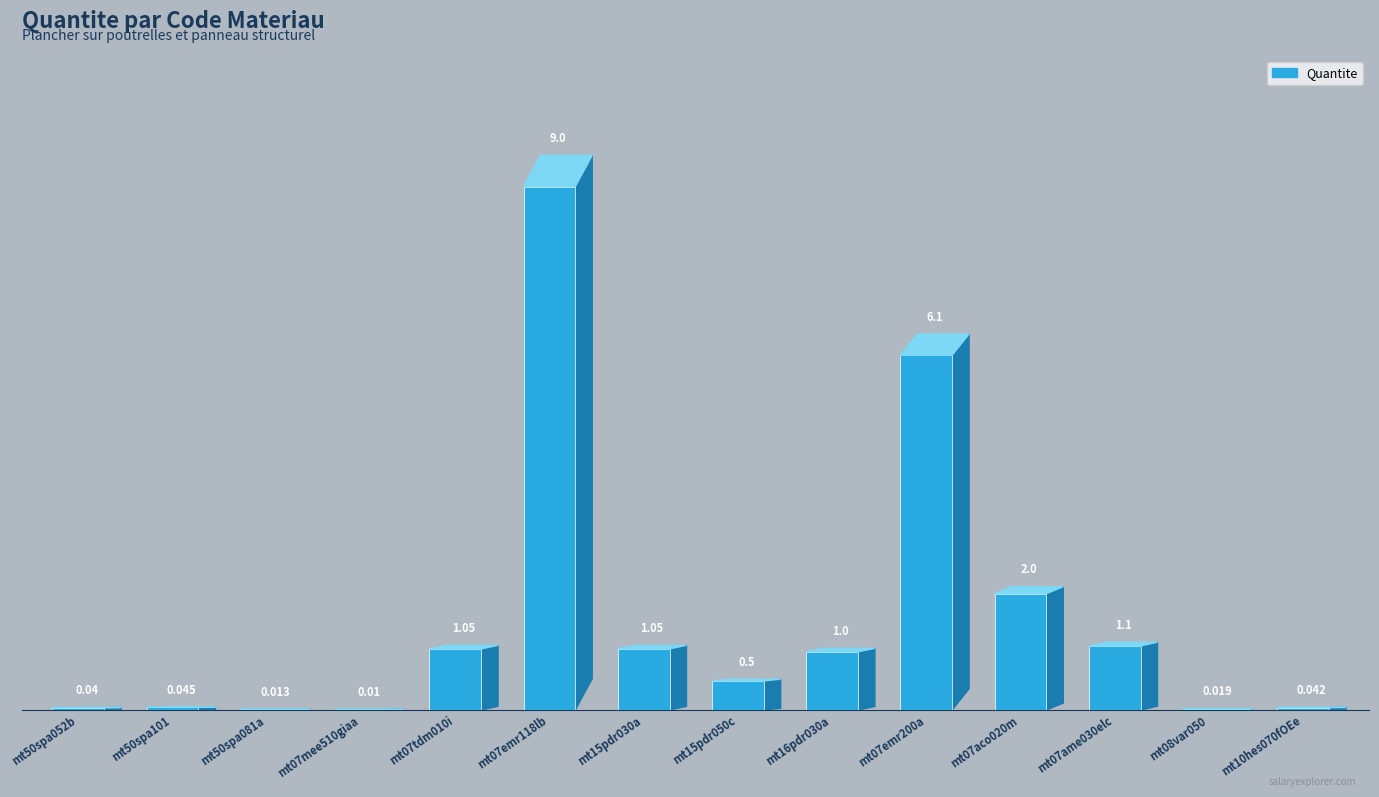

Count the number of categories in the chart.

14